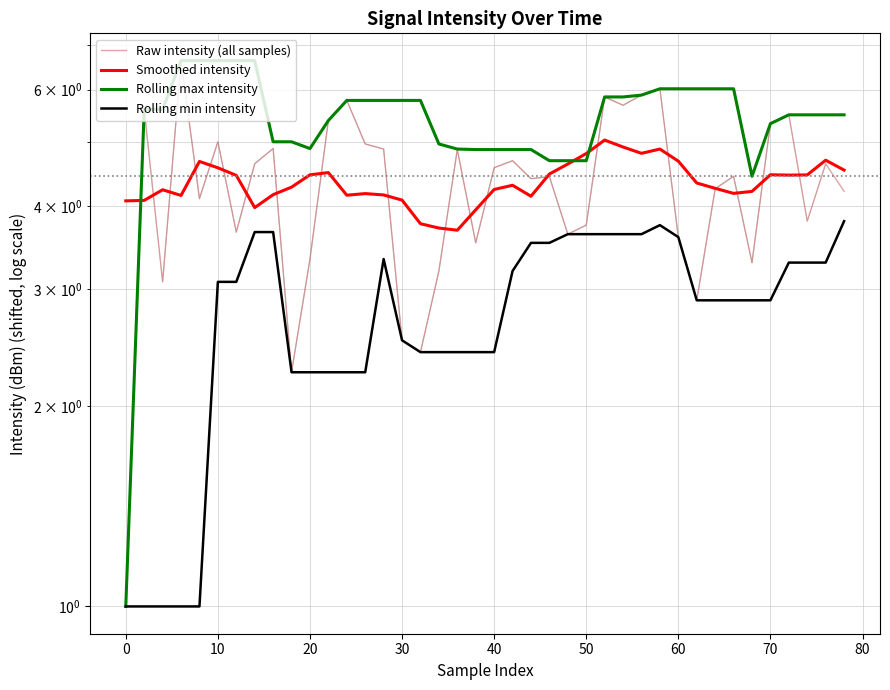

How many interior local peaks does the Raw intensity (all samples) series have?

13